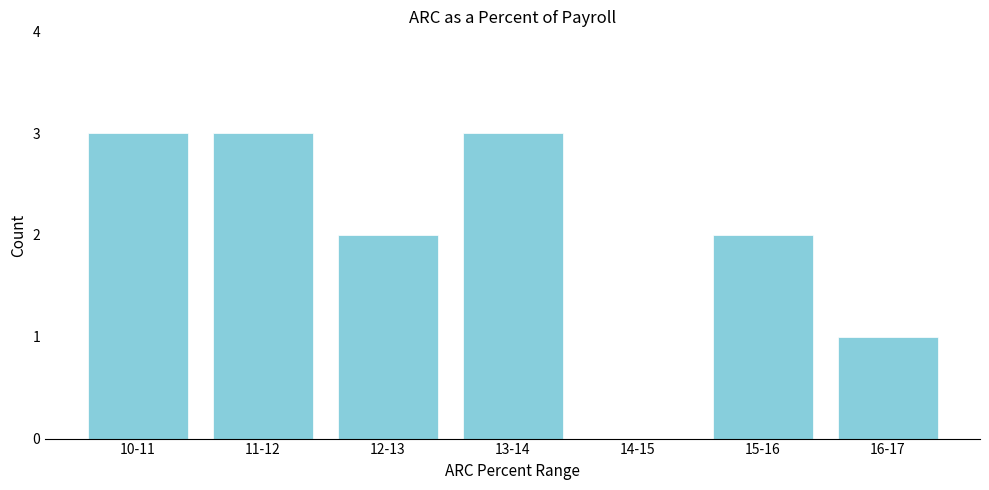

Reading left to right, transcribe all the data shown in this chart.

10-11=3	11-12=3	12-13=2	13-14=3	14-15=0	15-16=2	16-17=1